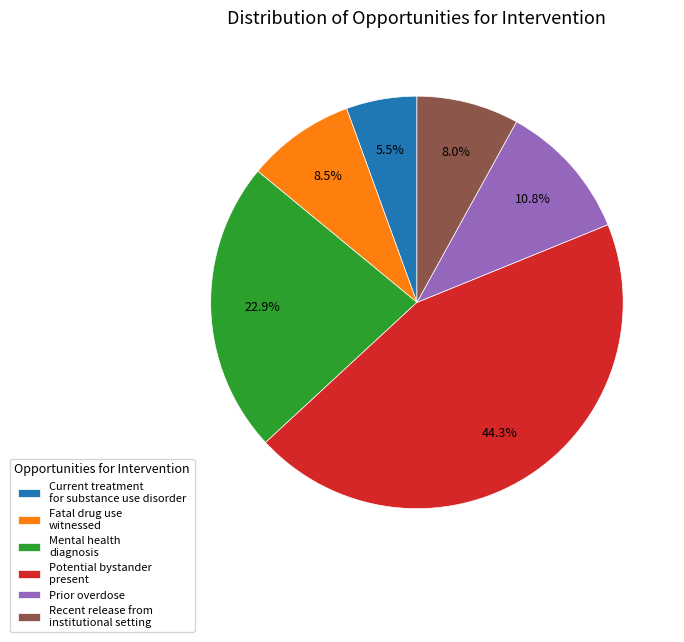

Count the number of slices in the pie.

6